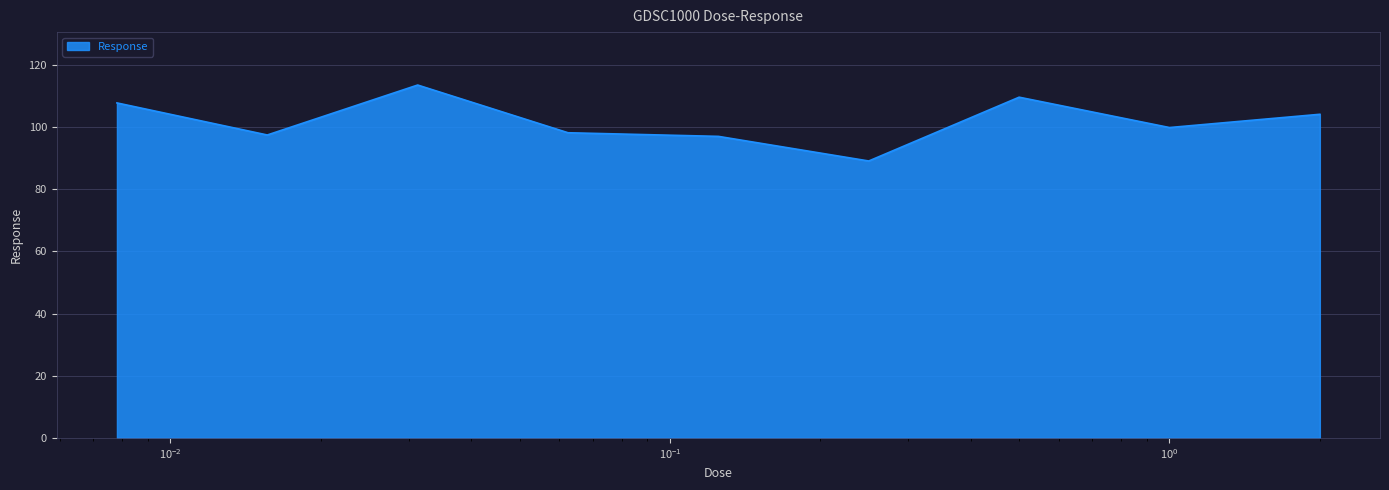

What is the difference between the maximum and minimum values?

24.4